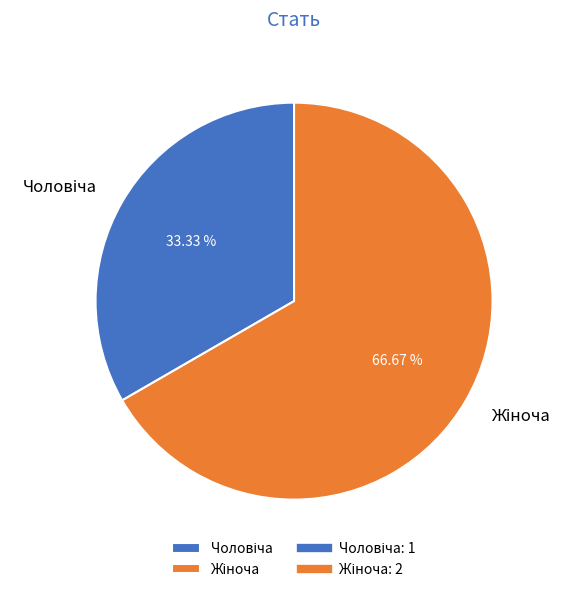

Which slice is the largest?

Жіноча